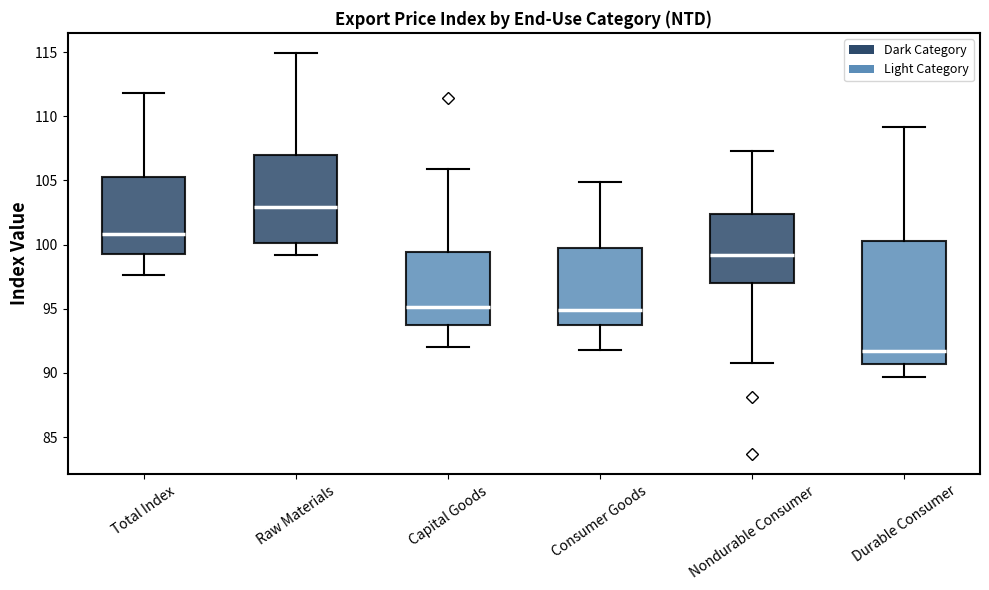

Where does the median line of the box for Consumer Goods sit on the y-axis? The values are not printed on the chart, so give them approximately, as read against the axis.

95.0